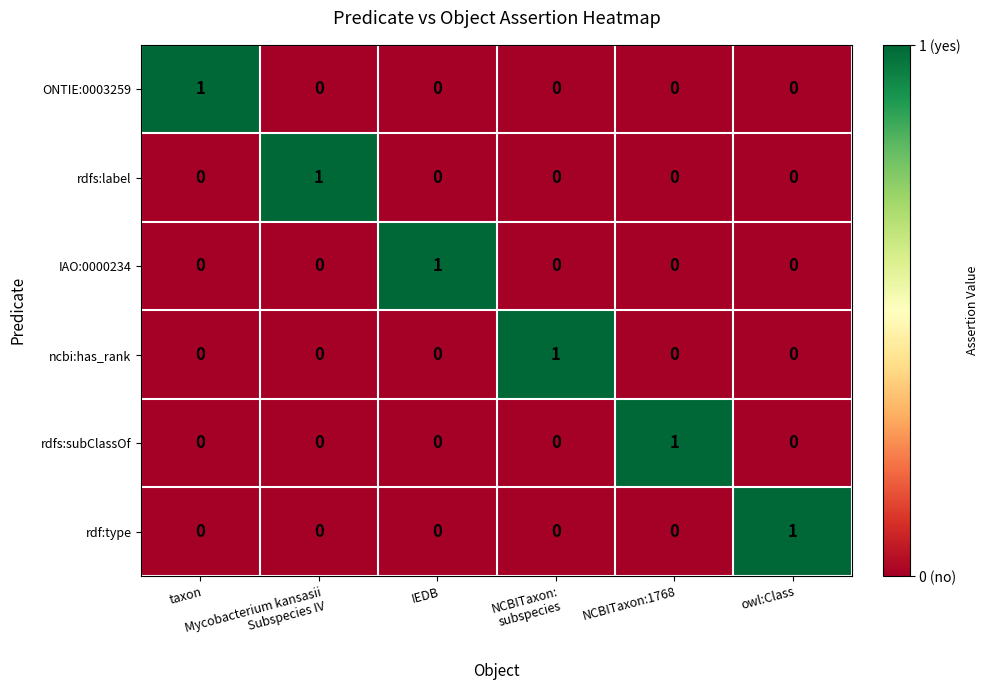

Count the rdfs:label values in the range 0 to 1.

6